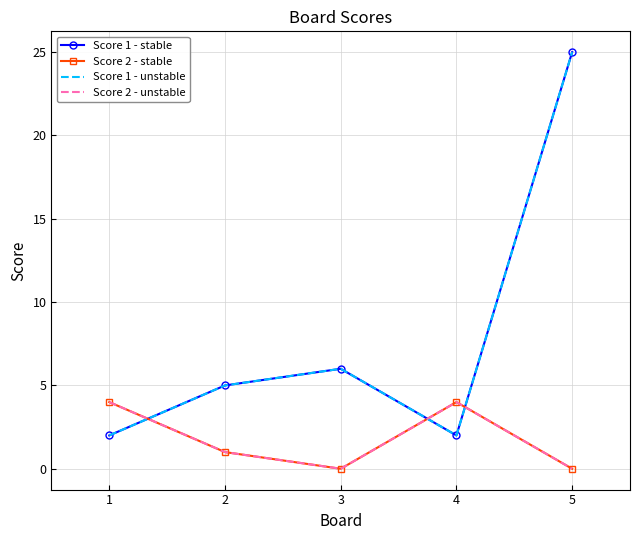

Which label corresponds to the largest value in the chart?

5